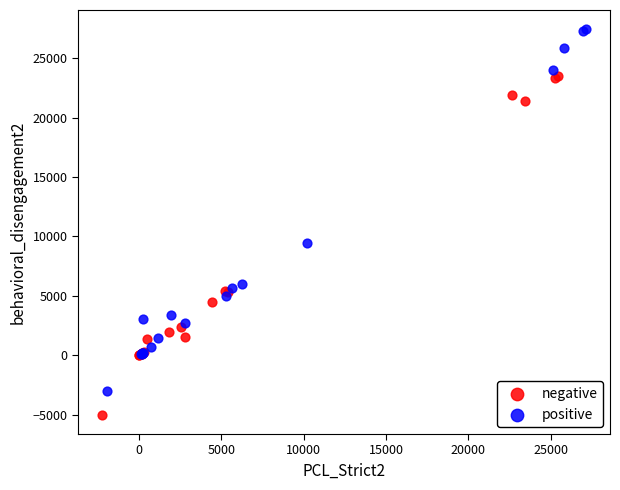

Which series reaches the minimum Y coordinate?

negative